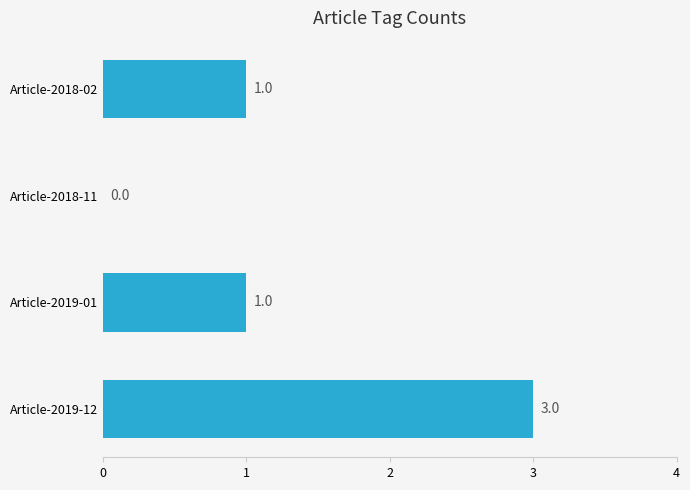

How many values are between 1 and 3?

3